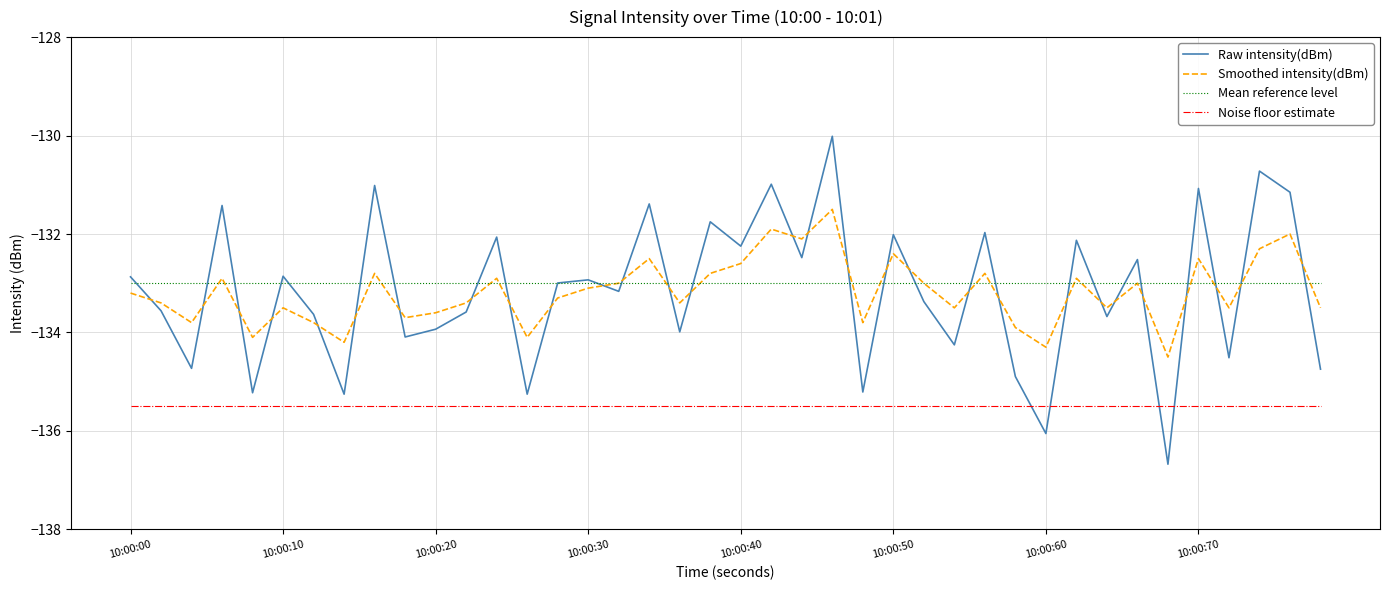

List the series in order of their peak value, highest first.

Raw intensity(dBm), Smoothed intensity(dBm), Mean reference level, Noise floor estimate